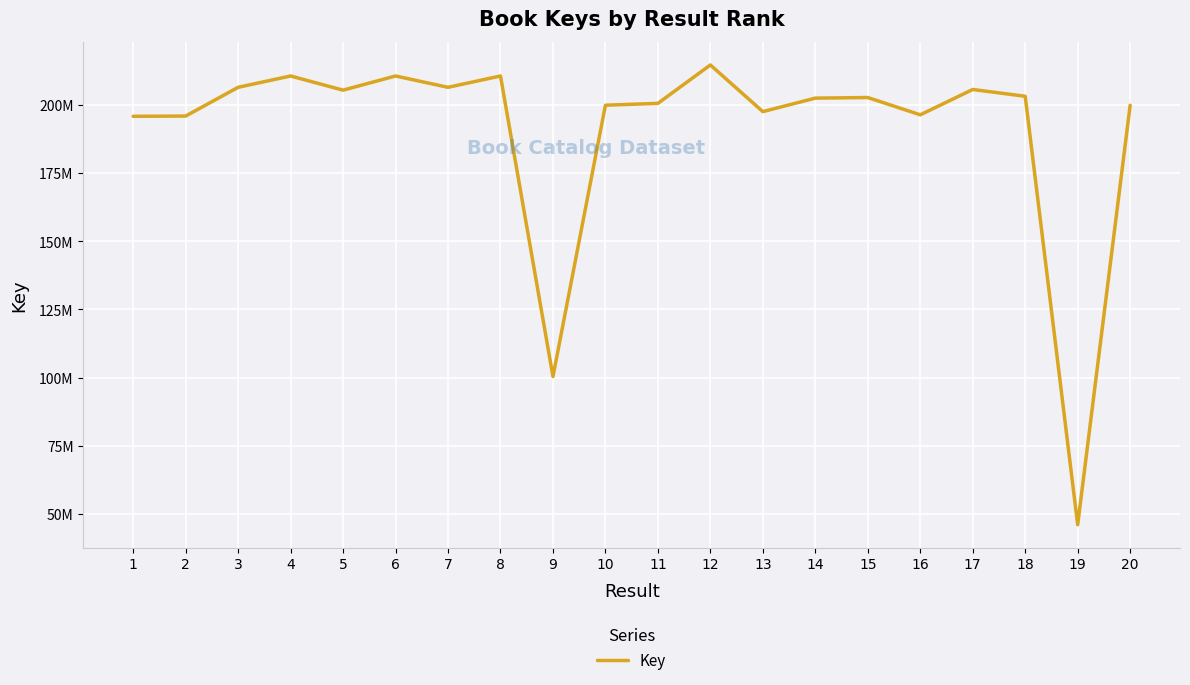

What is the value of the 18th point from the left?

203211730